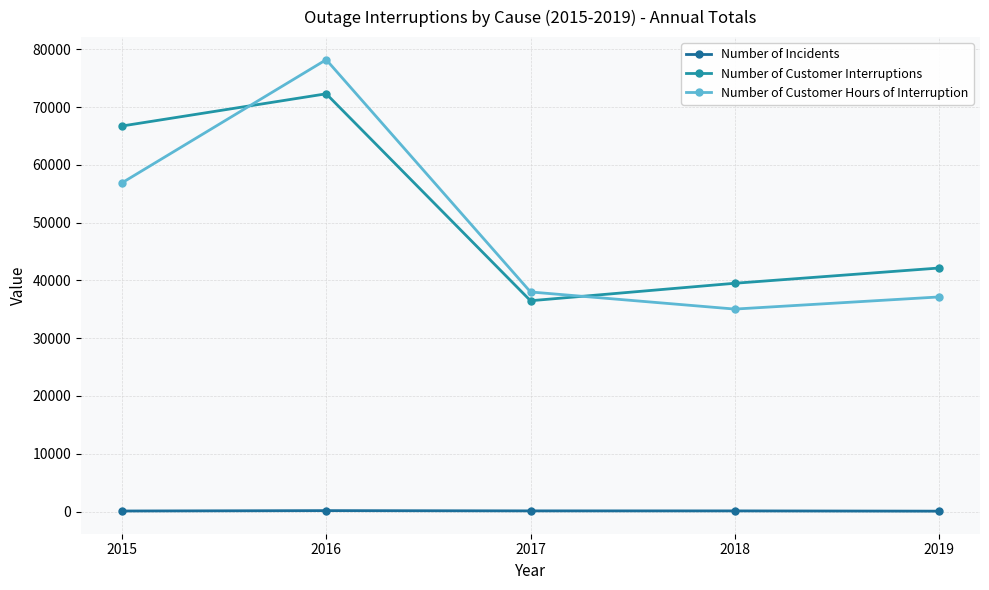

What are all the series names shown in the legend?

Number of Incidents, Number of Customer Interruptions, Number of Customer Hours of Interruption